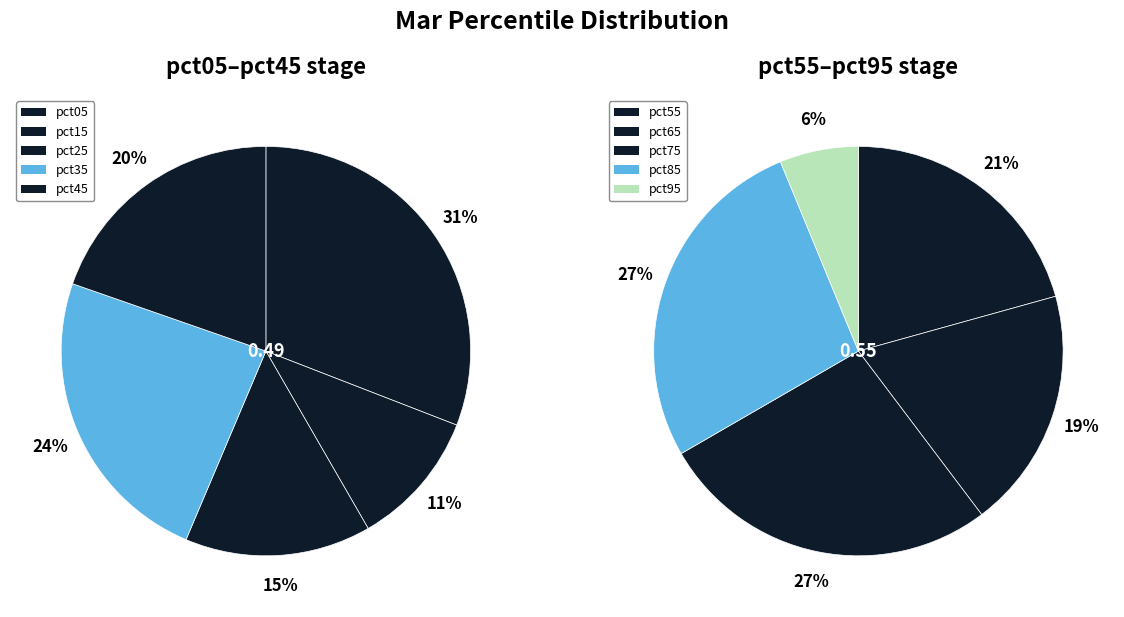

To the nearest percent, what is the average slice percentage?

10%